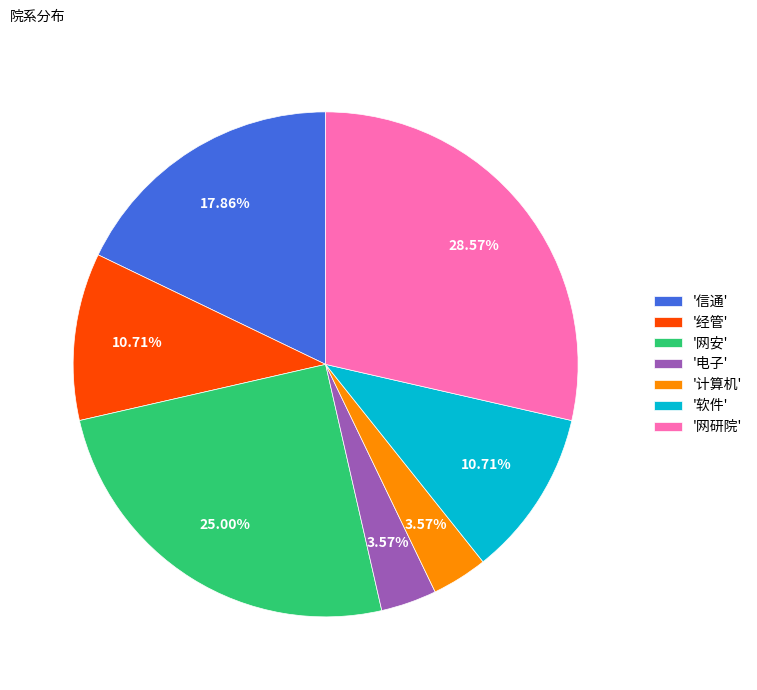

Is the sum of '信通' and '网研院' greater than half?

No